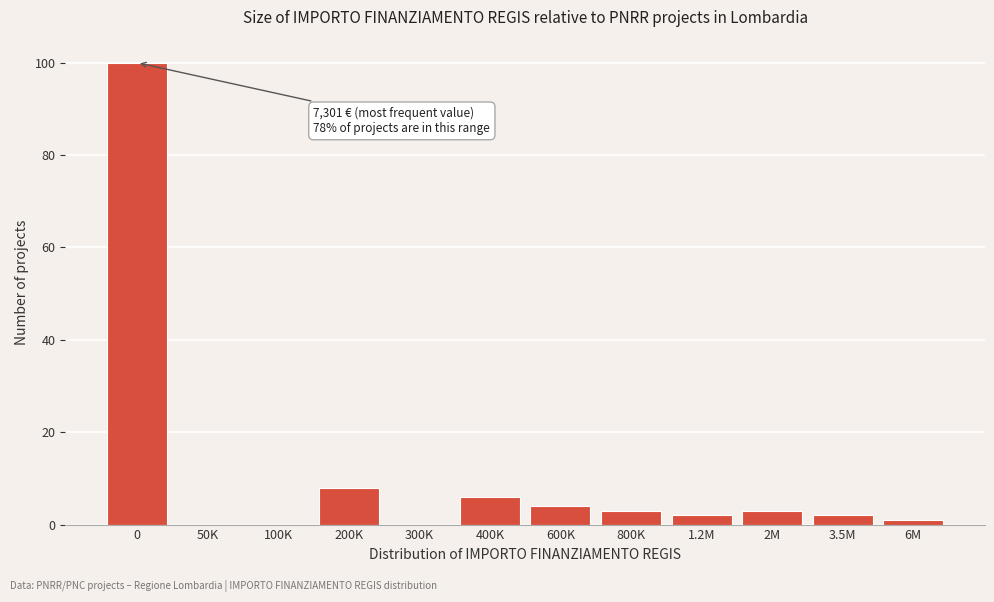

Reading left to right, what are all the values shown in this chart?

0=100	50K=0	100K=0	200K=8	300K=0	400K=6	600K=4	800K=3	1.2M=2	2M=3	3.5M=2	6M=1